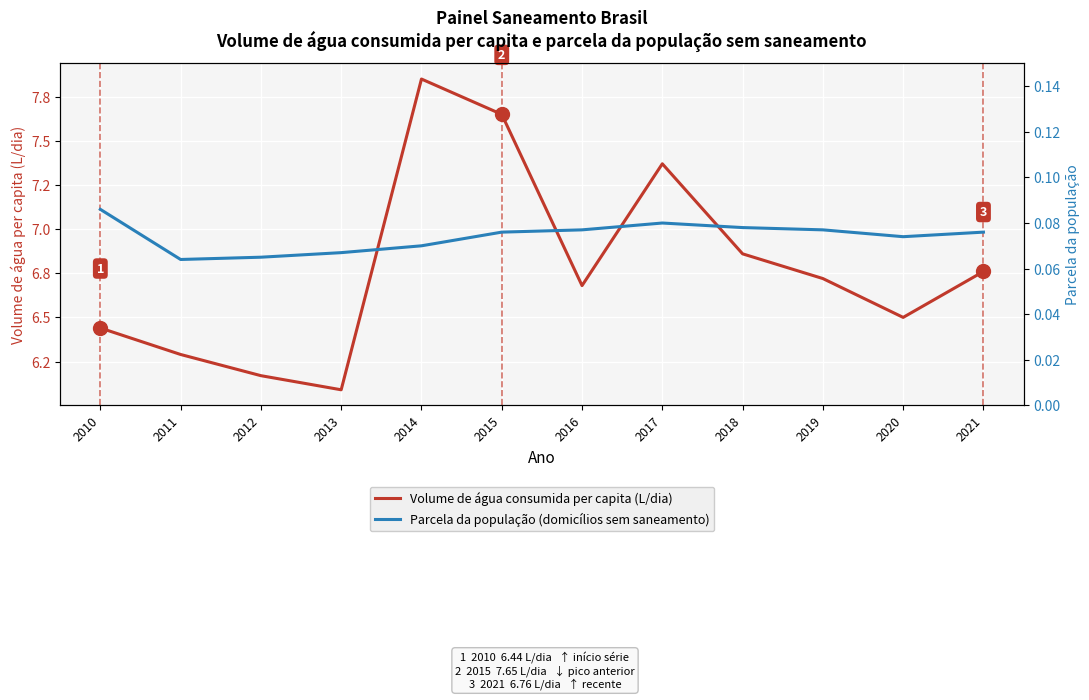

True or false: Volume de água consumida per capita (L/dia) and Parcela da população (domicílios sem saneamento) intersect in this chart.

False